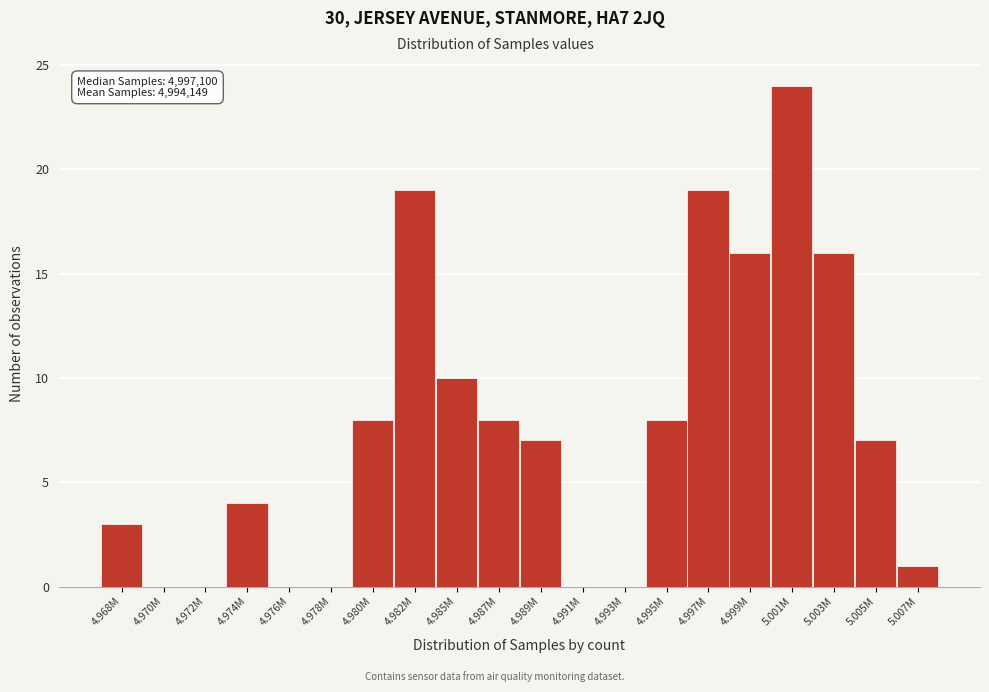

Reading left to right, list all the values displayed in this chart.

4.968M=3	4.970M=0	4.972M=0	4.974M=4	4.976M=0	4.978M=0	4.980M=8	4.982M=19	4.985M=10	4.987M=8	4.989M=7	4.991M=0	4.993M=0	4.995M=8	4.997M=19	4.999M=16	5.001M=24	5.003M=16	5.005M=7	5.007M=1